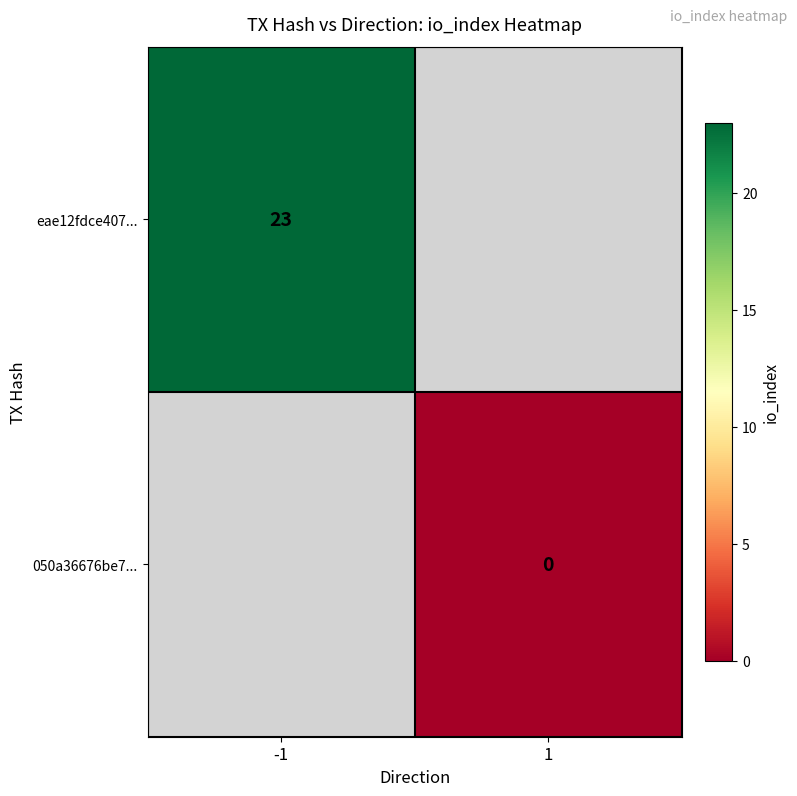

True or false: eae12fdce407... has a value of 40 at -1.

False